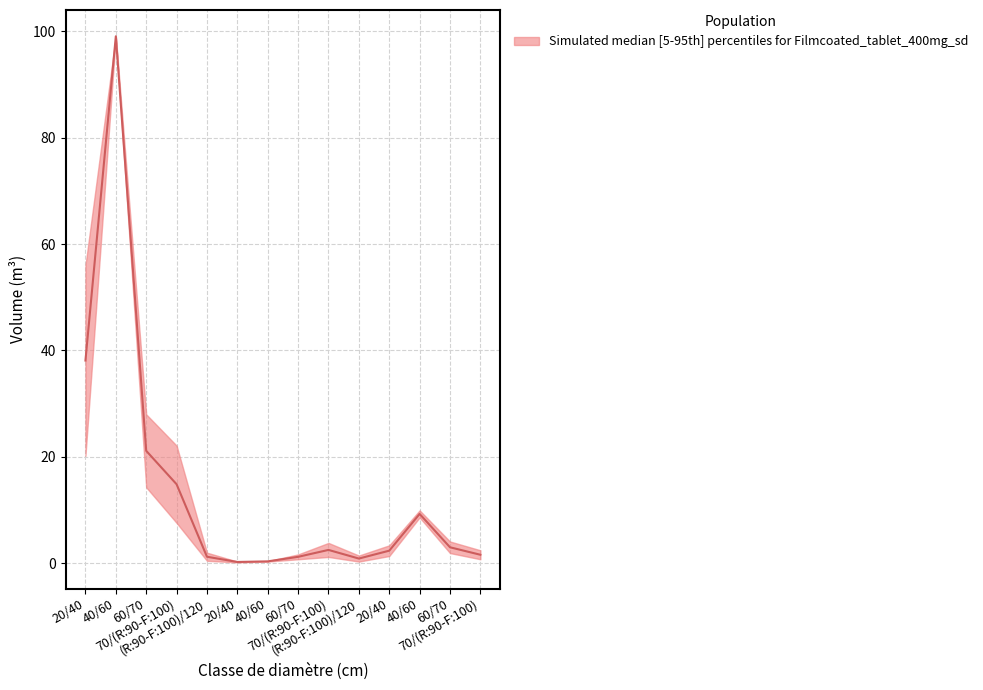

How many interior local valleys (lower than both neighbors) does the data have?

2